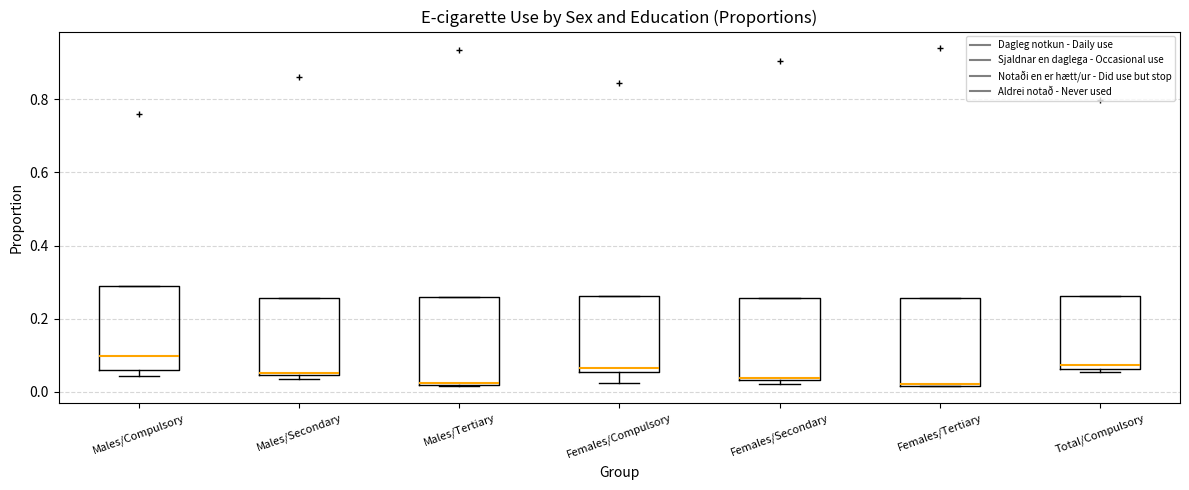

Reading left to right, read every box against the y-axis: the position of its median line, the range the box covers, and the ends of its whiskers. The values are not printed on the chart, so give them approximately, as read against the axis.

Males/Compulsory: median 0.10, box 0.06 to 0.30, whiskers 0.04 to 0.30
Males/Secondary: median 0.06, box 0.04 to 0.26, whiskers 0.04 (just below the box's lower edge) to 0.26
Males/Tertiary: median 0.02 (just above the box's lower edge), box 0.02 to 0.26, whiskers 0.02 to 0.26
Females/Compulsory: median 0.06 (just above the box's lower edge), box 0.06 to 0.26, whiskers 0.02 to 0.26
Females/Secondary: median 0.04, box 0.04 to 0.26, whiskers 0.02 to 0.26
Females/Tertiary: median 0.02, box 0.02 to 0.26, whiskers 0.02 to 0.26
Total/Compulsory: median 0.08, box 0.06 to 0.26, whiskers 0.06 (just below the box's lower edge) to 0.26